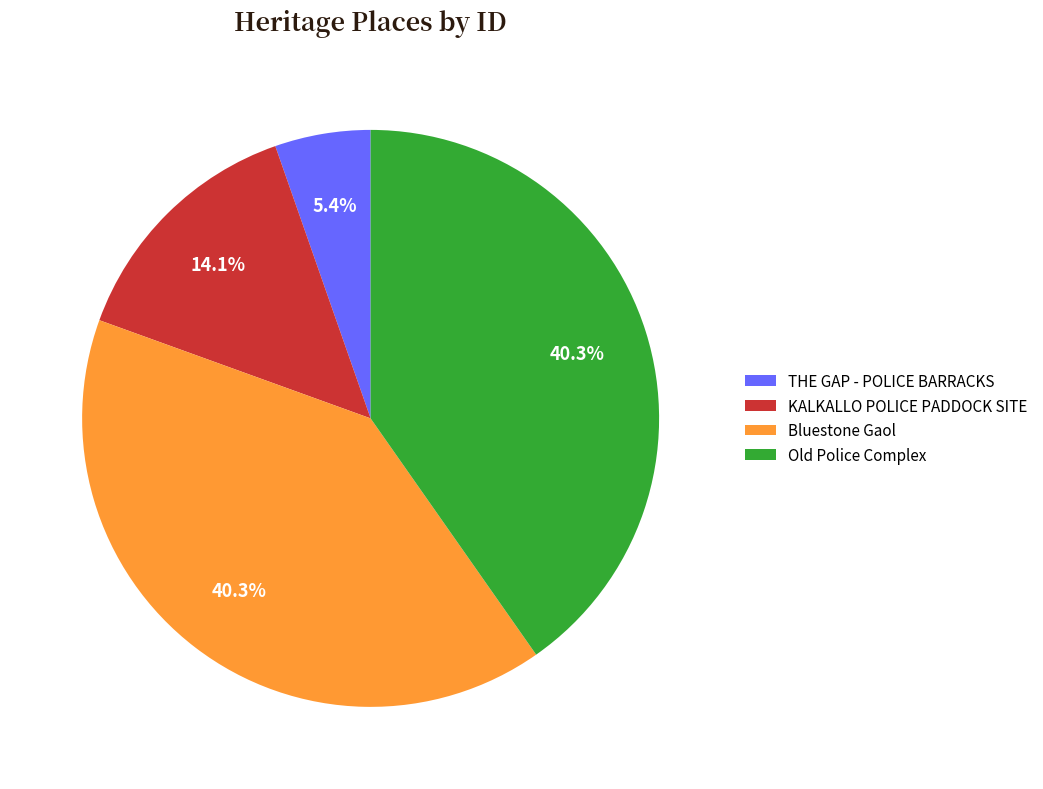

What percentage is the THE GAP - POLICE BARRACKS slice, to the nearest percent?

5%